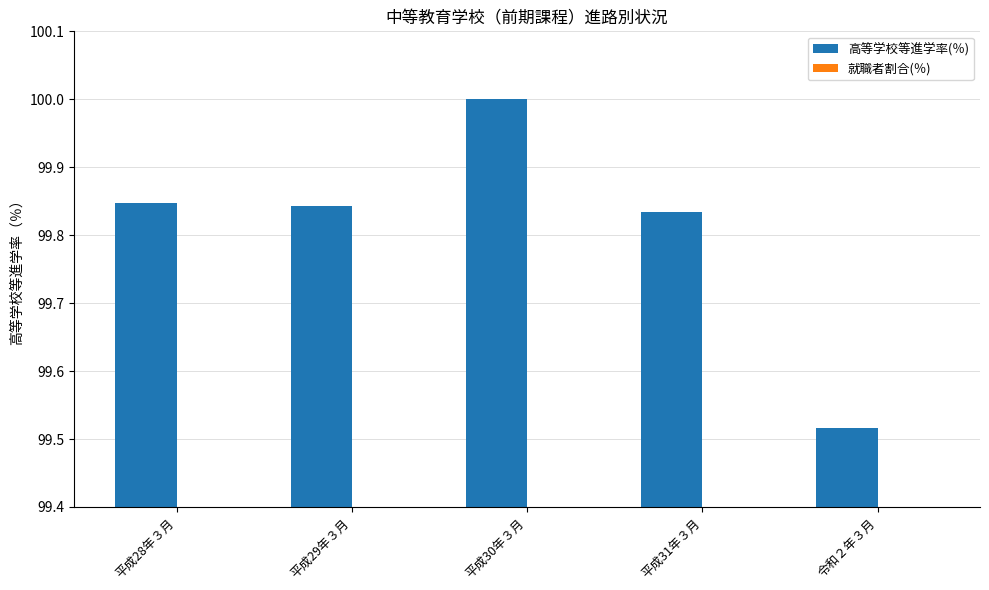

What is the difference between the maximum and minimum values?

0.5